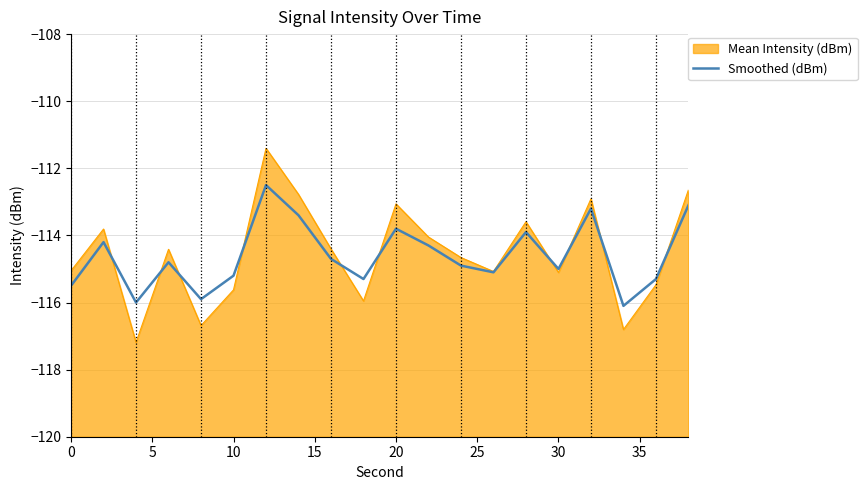

How many interior local valleys (lower than both neighbors) does the data have?

6